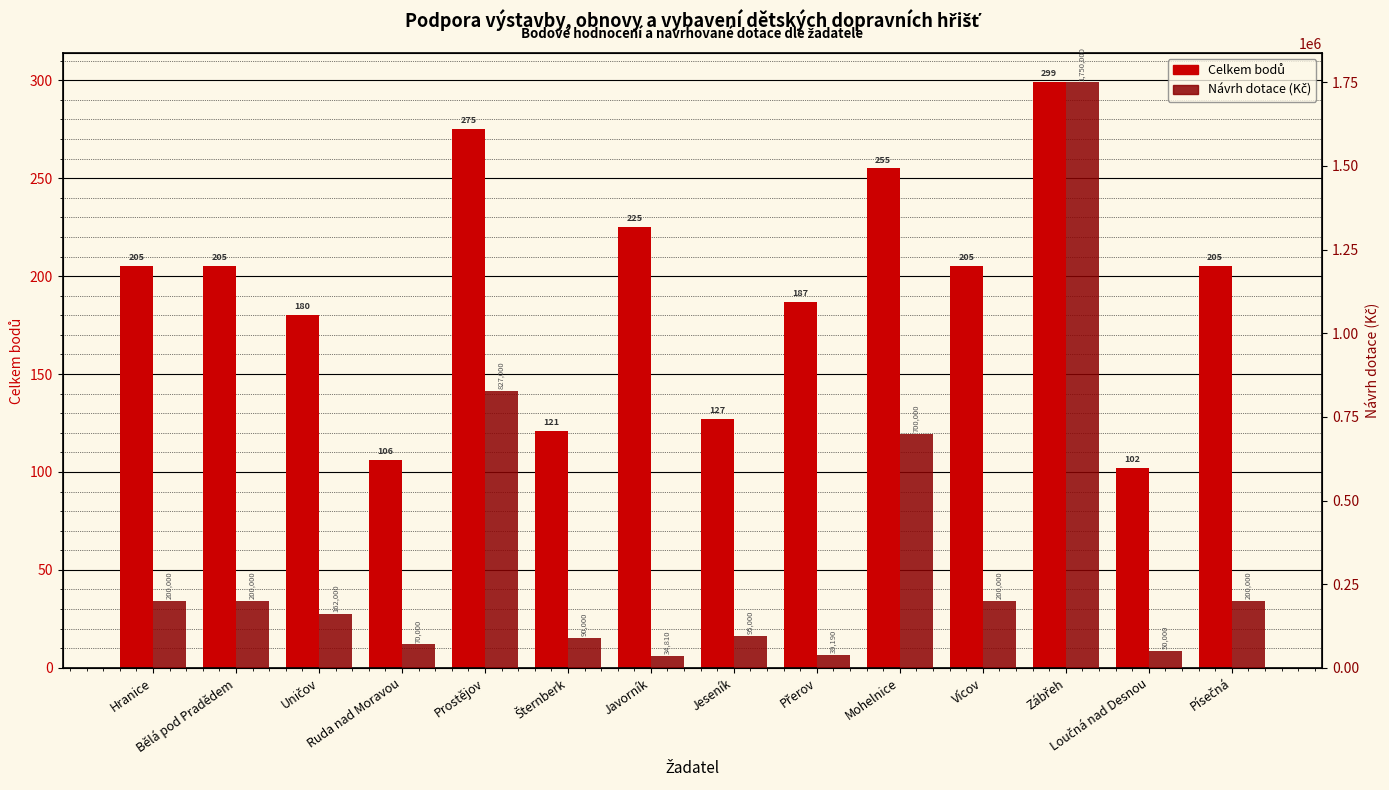

Reading left to right, what are all the values shown in this chart?

Celkem bodů: 205	205	180	106	275	121	225	127	187	255	205	299	102	205
Návrh dotace (Kč): 200000	200000	162000	70000	827000	90000	34810	95000	39190	700000	200000	1750000	50000	200000